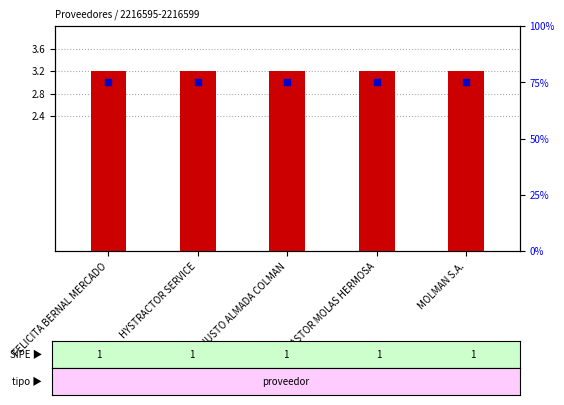

Which series has the widest spread of Y values?

transformed count